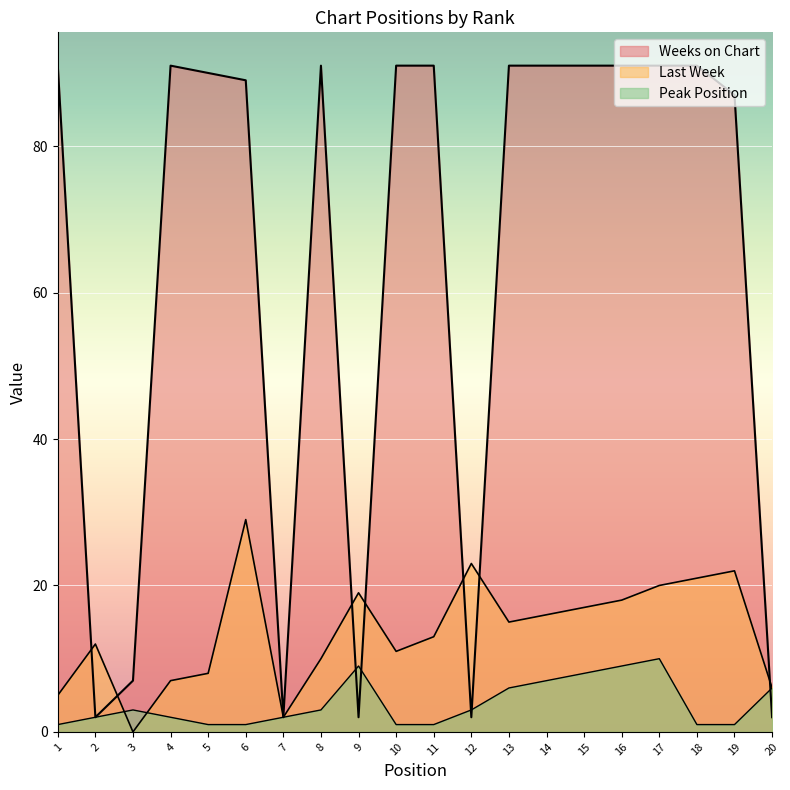

Which label corresponds to the smallest value in the chart?

3